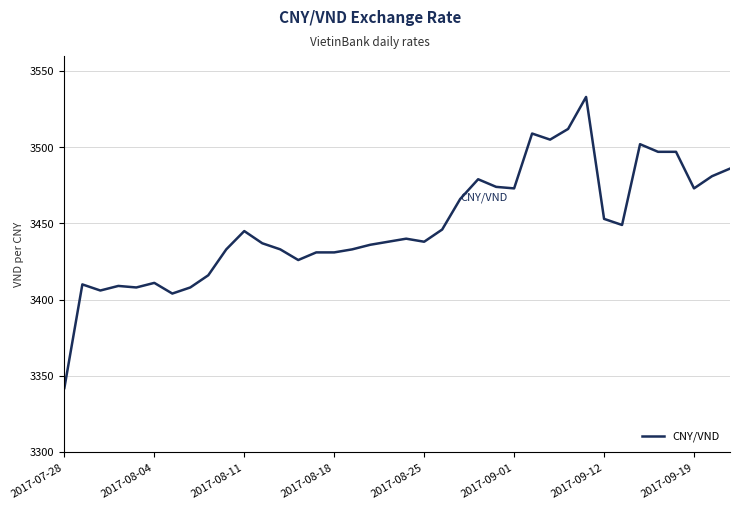

What is the maximum value shown in the chart?

3533